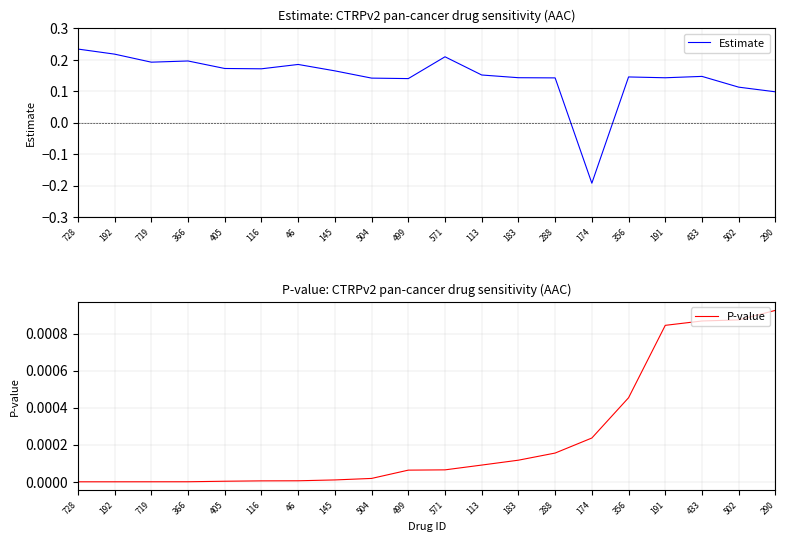

At which label is P-value closest to 0?

728